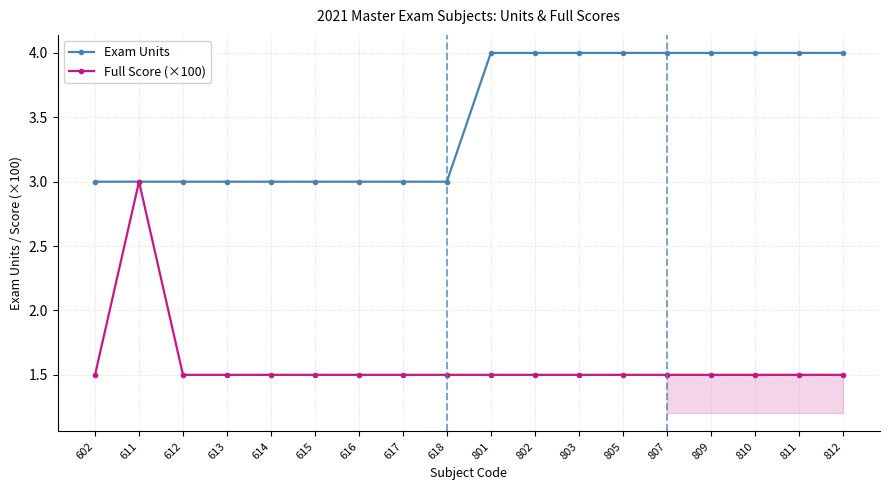

Reading left to right, list all the values displayed in this chart.

Exam Units: 602=3.0	611=3.0	612=3.0	613=3.0	614=3.0	615=3.0	616=3.0	617=3.0	618=3.0	801=4.0	802=4.0	803=4.0	805=4.0	807=4.0	809=4.0	810=4.0	811=4.0	812=4.0
Full Score (×100): 602=1.5	611=3.0	612=1.5	613=1.5	614=1.5	615=1.5	616=1.5	617=1.5	618=1.5	801=1.5	802=1.5	803=1.5	805=1.5	807=1.5	809=1.5	810=1.5	811=1.5	812=1.5